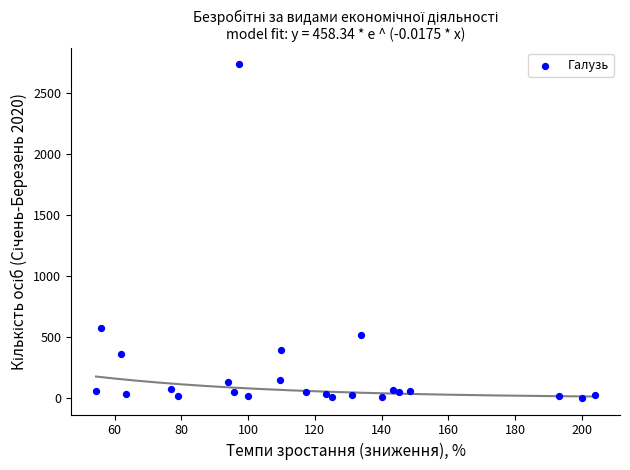

What is the range of Y values (max minus min)?

2733